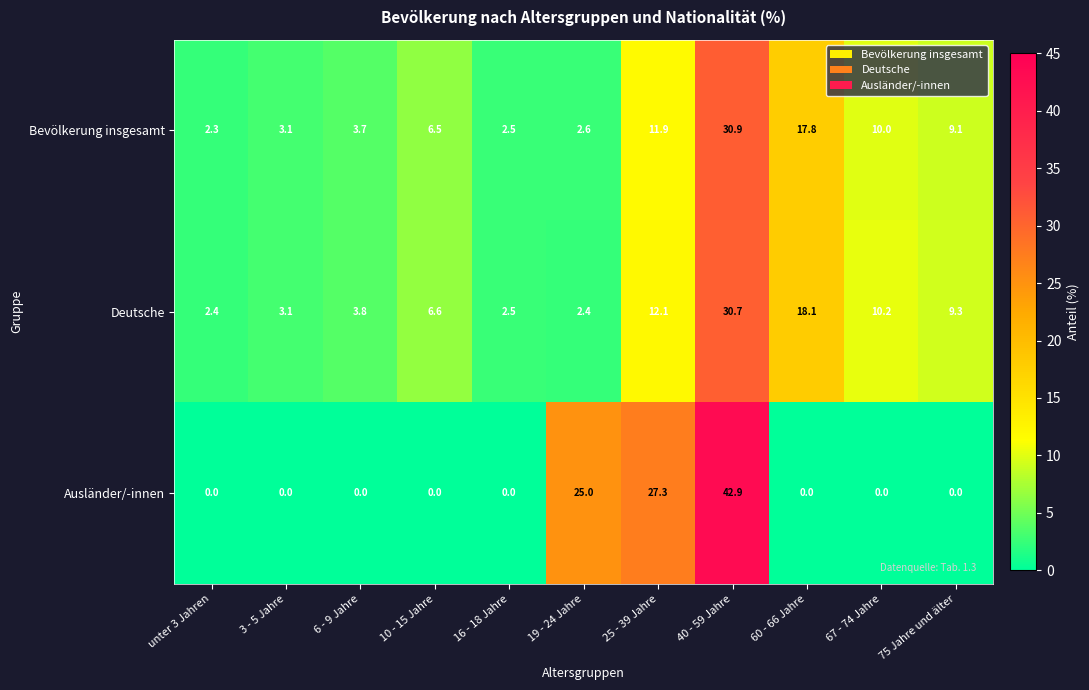

How many data points in Bevölkerung insgesamt are less than 6?

5